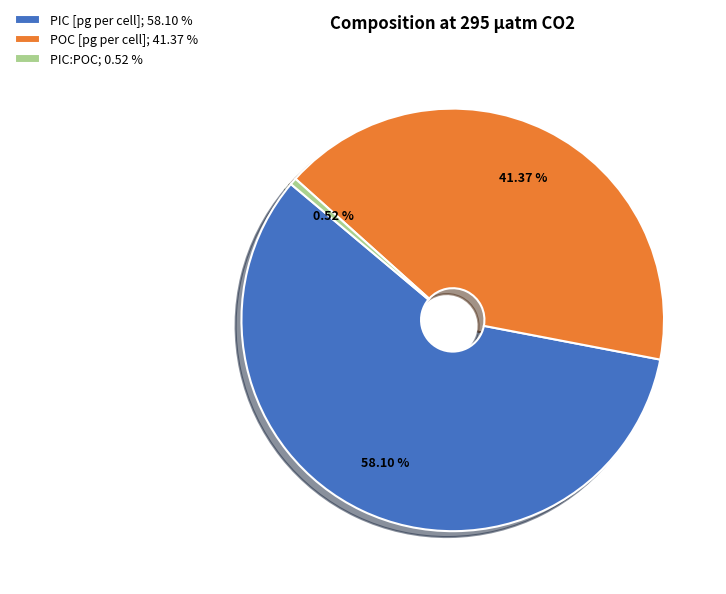

To the nearest percent, what is the combined percentage of POC [pg per cell] and PIC:POC?

42%